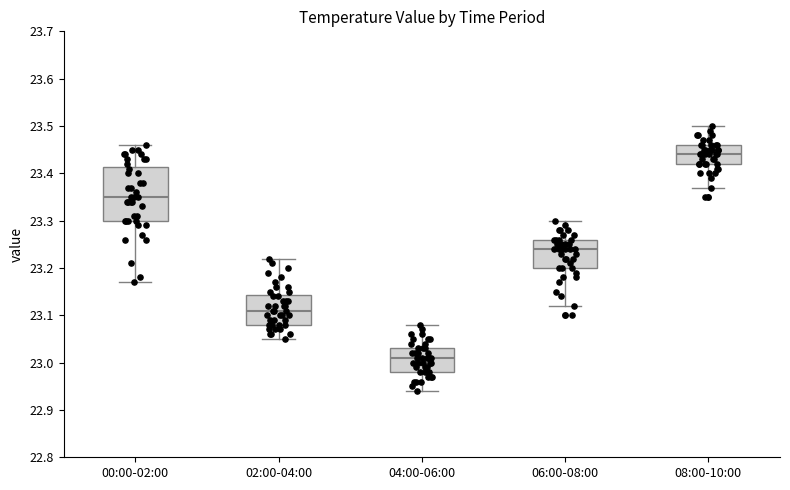

Reading left to right, transcribe this box plot: for each box, give where its median line is, the range the box spans, and where its two whiskers end, as read against the y-axis. The values are not printed on the chart, so give them approximately, as read against the axis.

00:00-02:00: median 23.35, box 23.30 to 23.41, whiskers 23.17 to 23.46
02:00-04:00: median 23.11, box 23.08 to 23.14, whiskers 23.05 to 23.22
04:00-06:00: median 23.01, box 22.98 to 23.03, whiskers 22.94 to 23.08
06:00-08:00: median 23.24, box 23.20 to 23.26, whiskers 23.12 to 23.30
08:00-10:00: median 23.44, box 23.42 to 23.46, whiskers 23.37 to 23.50